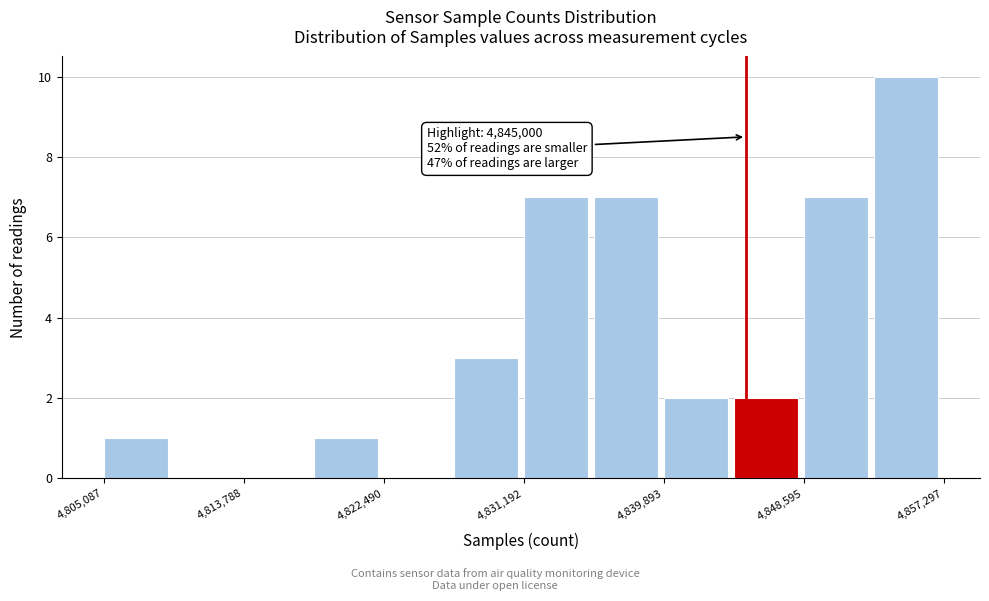

Over which range of the x-axis is the bar tallest?

4853000 to 4857000